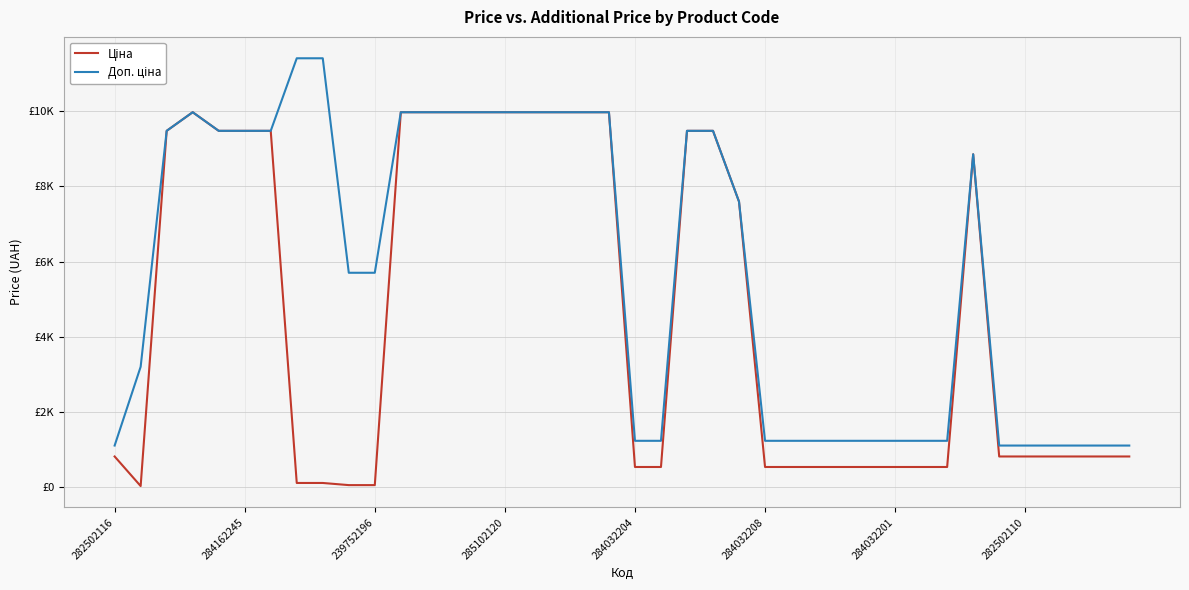

Does the chart have visible grid lines?

Yes